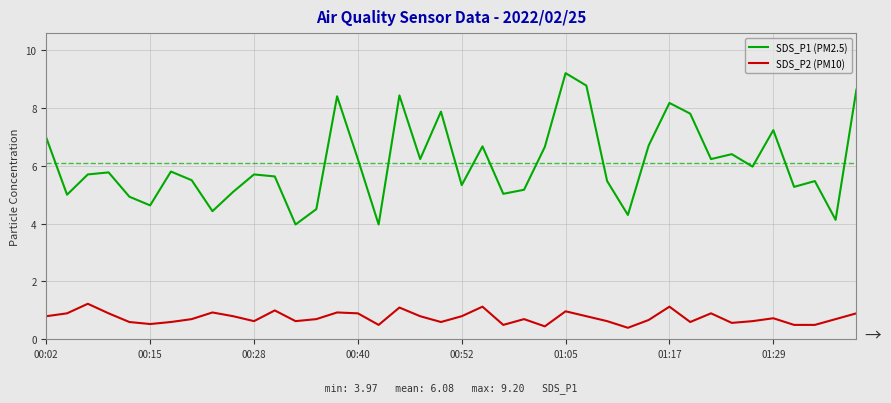

Rank the series by their average value, from highest to lowest.

SDS_P1 (PM2.5), SDS_P2 (PM10)